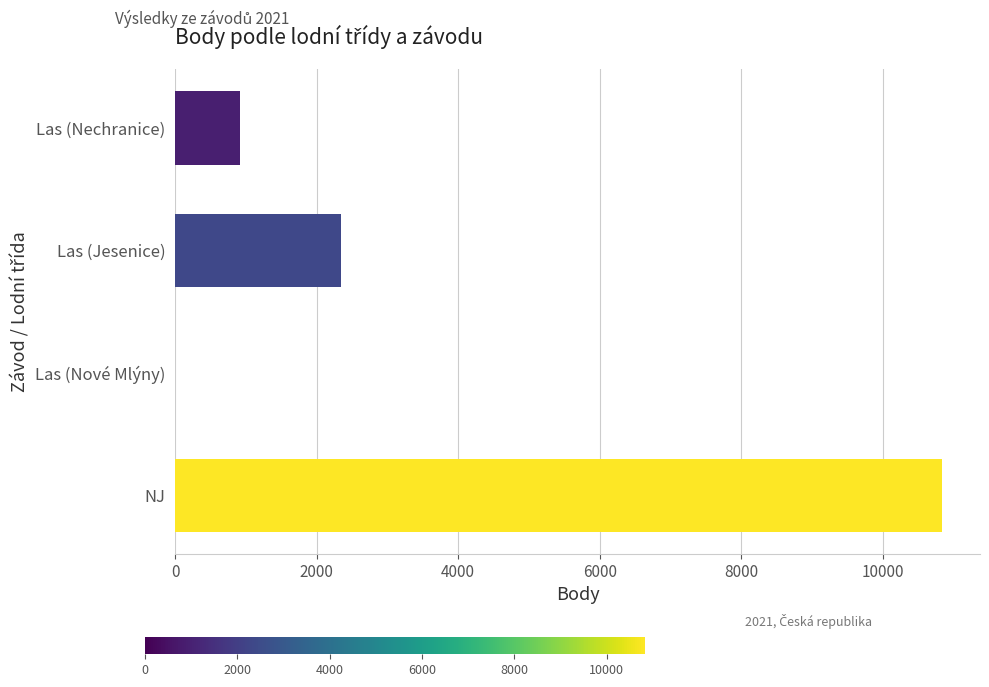

What is the sum of all values?

14092